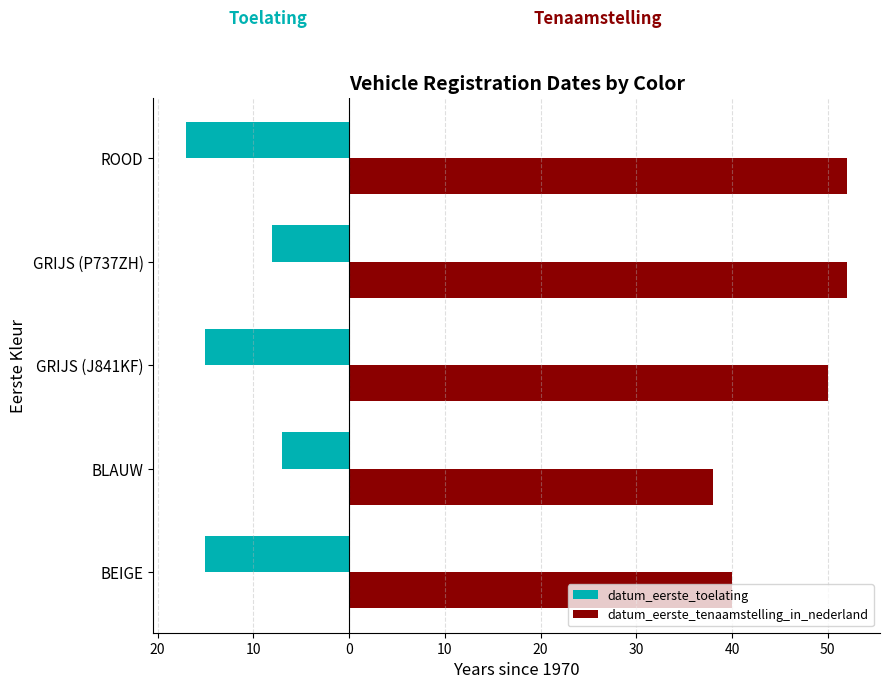

What are all the series names shown in the legend?

datum_eerste_toelating, datum_eerste_tenaamstelling_in_nederland